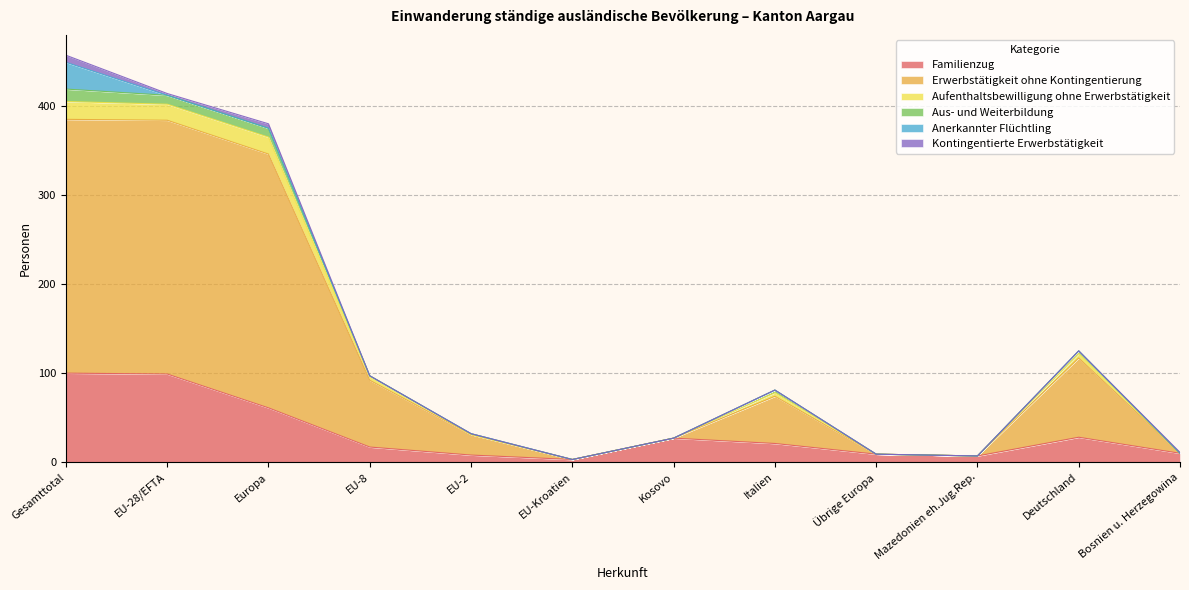

Where does the Erwerbstätigkeit ohne Kontingentierung series first go above 78?

Gesamttotal